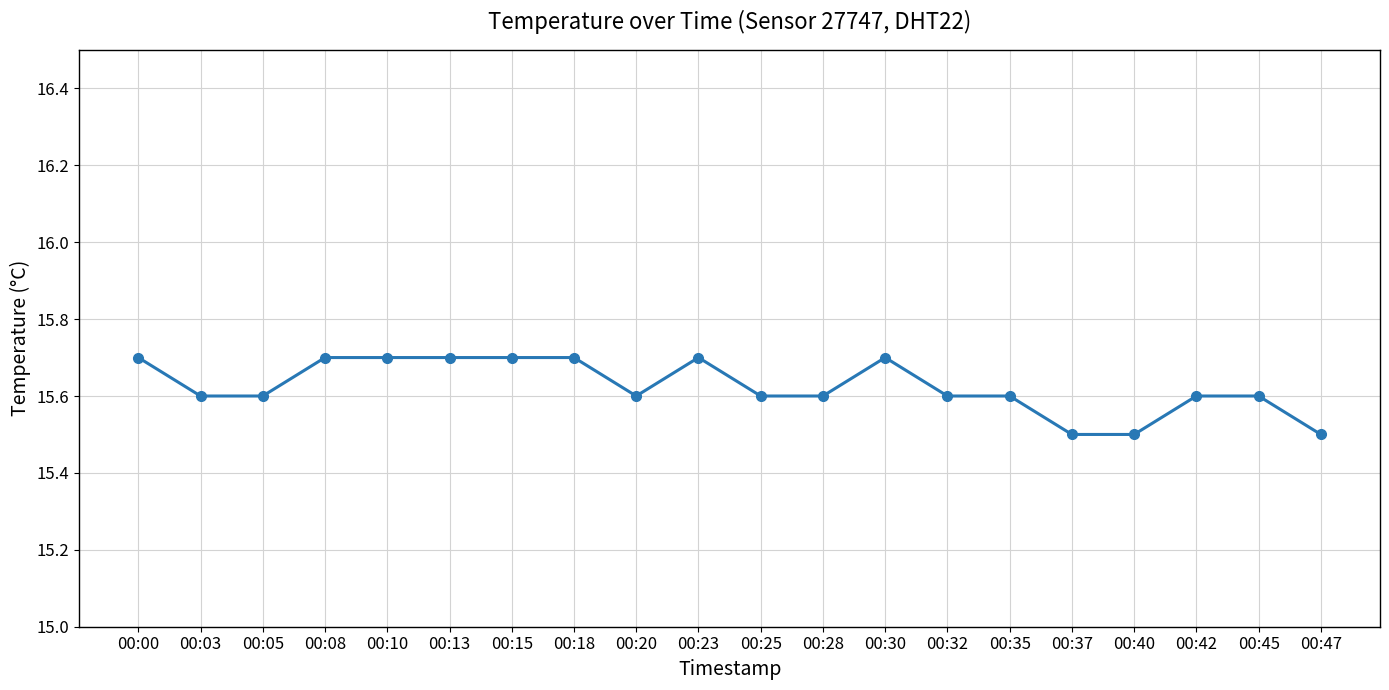

Is it true that the value at 00:23 is 7.5?

False